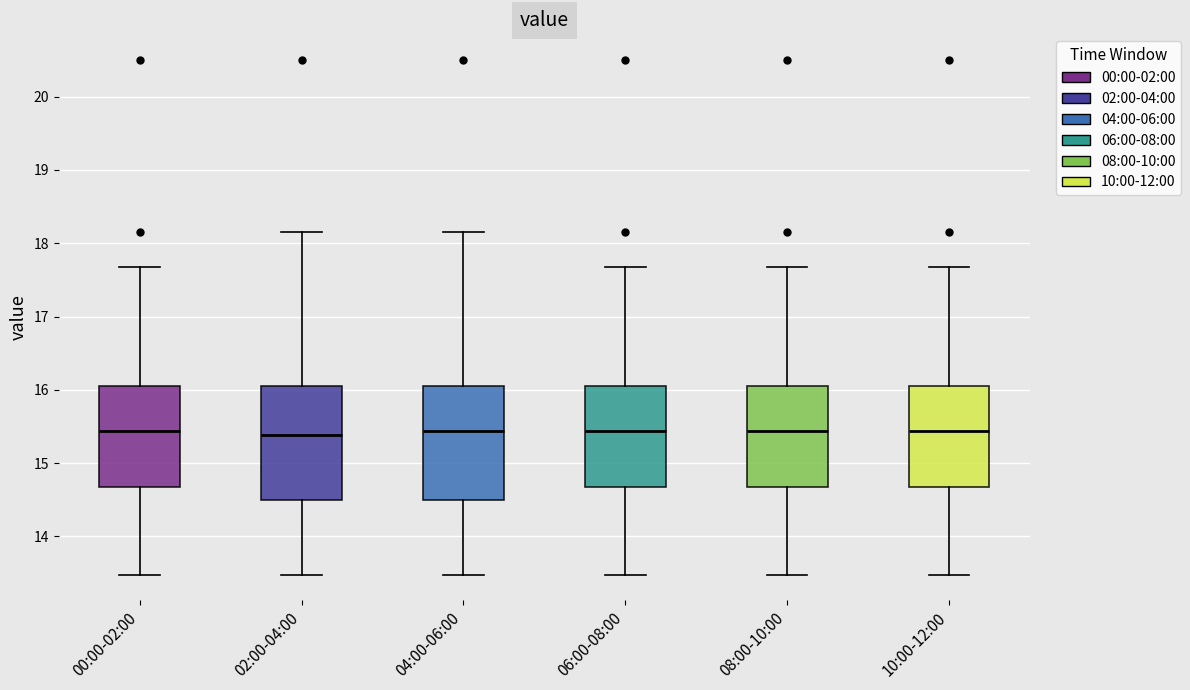

Reading left to right, transcribe this box plot: for each box, give where its median line is, the range the box spans, and where its two whiskers end, as read against the y-axis. The values are not printed on the chart, so give them approximately, as read against the axis.

00:00-02:00: median 15.4, box 14.7 to 16.1, whiskers 13.5 to 17.7
02:00-04:00: median 15.4, box 14.5 to 16.1, whiskers 13.5 to 18.2
04:00-06:00: median 15.4, box 14.5 to 16.1, whiskers 13.5 to 18.2
06:00-08:00: median 15.4, box 14.7 to 16.1, whiskers 13.5 to 17.7
08:00-10:00: median 15.4, box 14.7 to 16.1, whiskers 13.5 to 17.7
10:00-12:00: median 15.4, box 14.7 to 16.1, whiskers 13.5 to 17.7